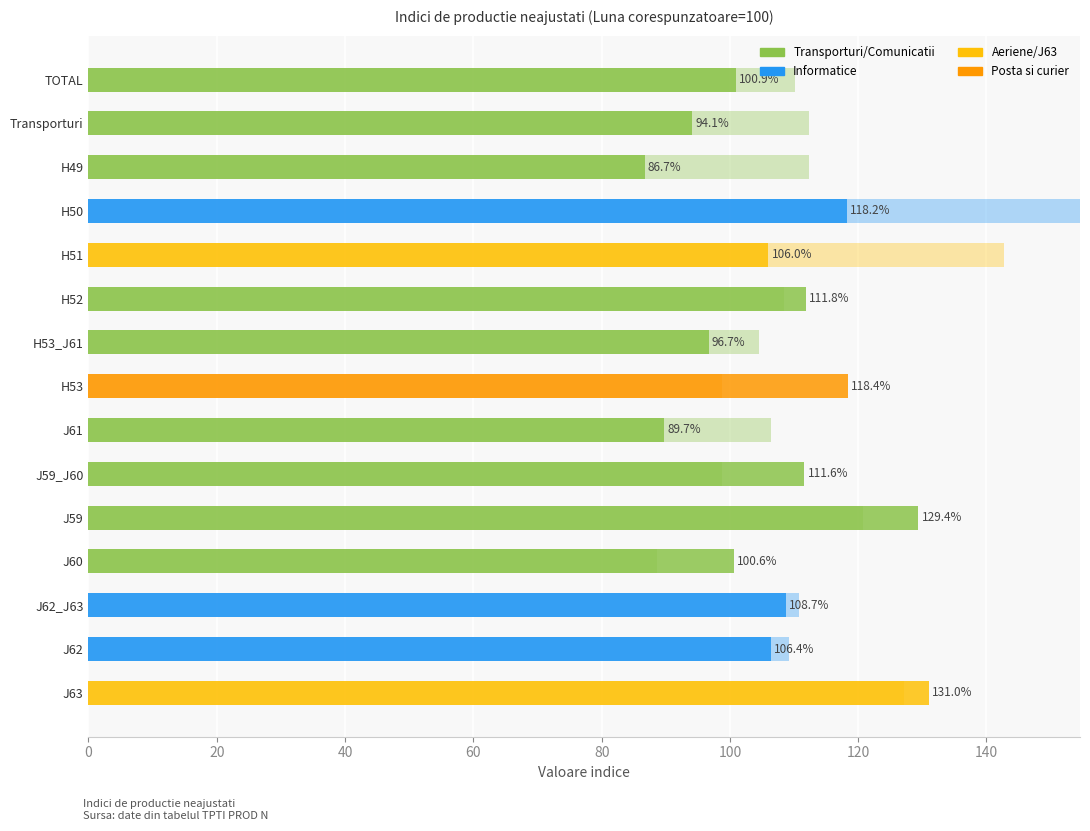

Does the chart contain stacked bars?

No